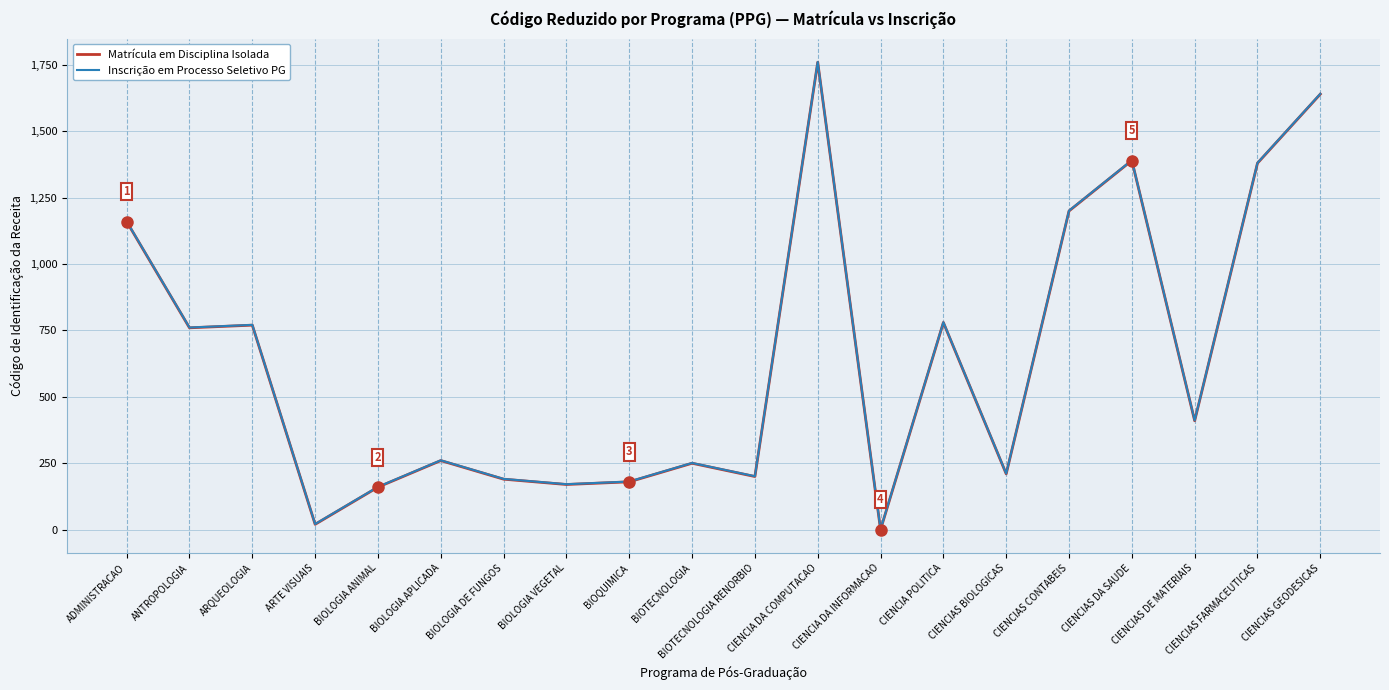

What is the greatest value displayed?

1761